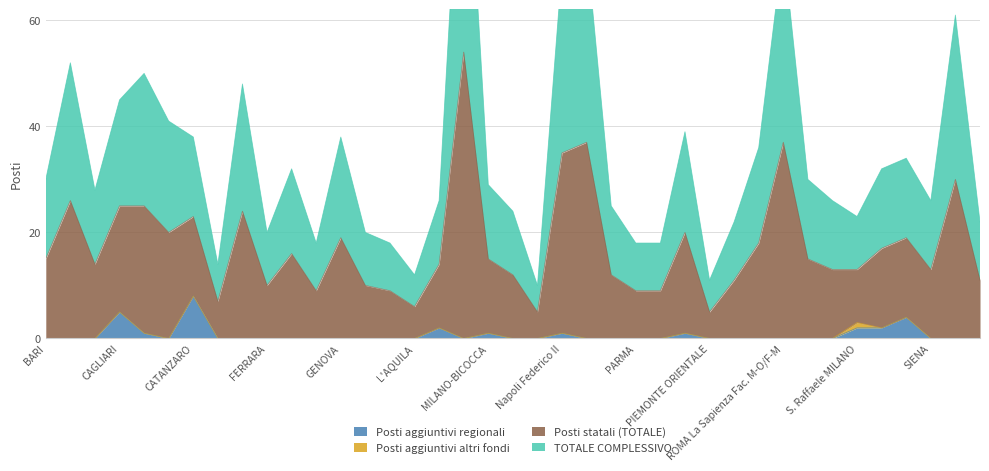

True or false: TOTALE COMPLESSIVO and Posti aggiuntivi regionali intersect in this chart.

False